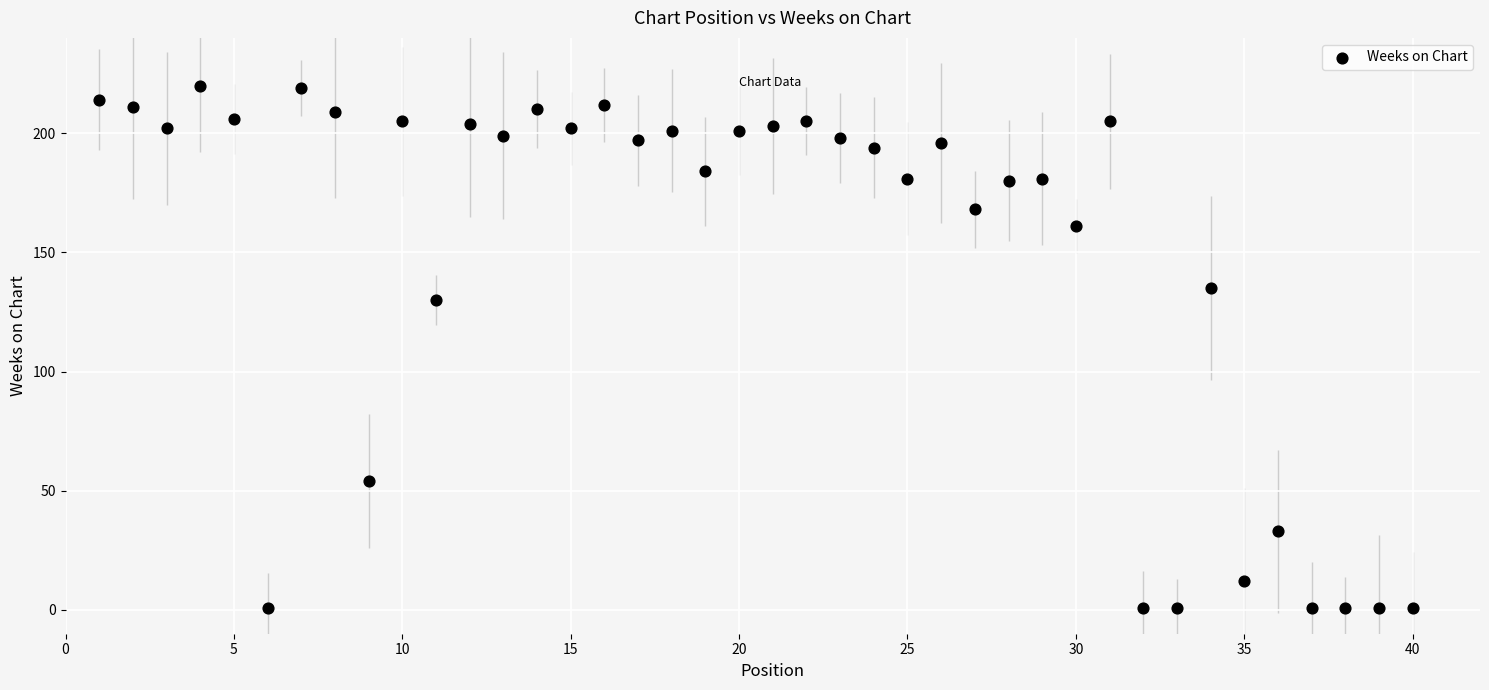

What Y value in the scatter plot is closest to 110?

130